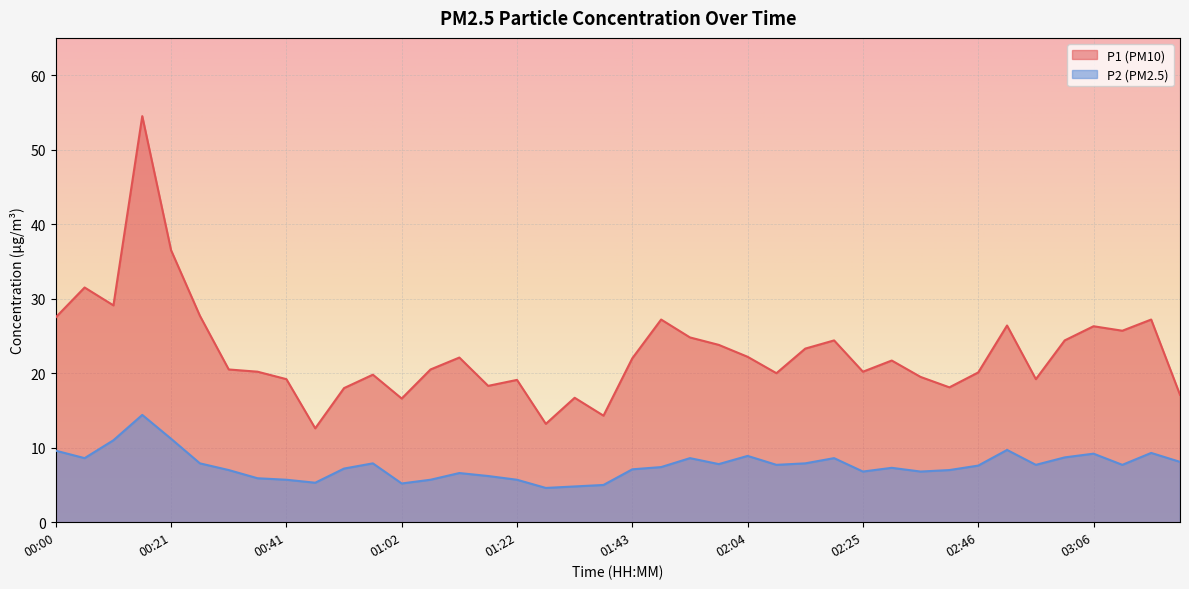

Is the value of P2 at 01:53 greater than the value of P1 at 01:33?

No